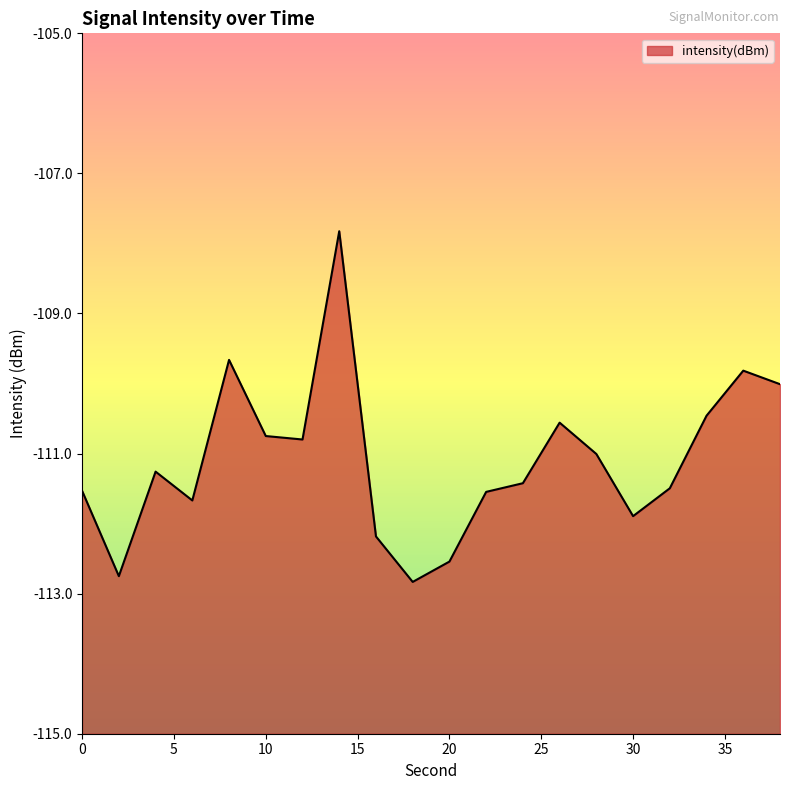

Reading right to left, transcribe all the data shown in this chart.

38=-110.0	36=-109.8	34=-110.5	32=-111.5	30=-111.9	28=-111.0	26=-110.6	24=-111.4	22=-111.5	20=-112.5	18=-112.8	16=-112.2	14=-107.8	12=-110.8	10=-110.7	8=-109.7	6=-111.7	4=-111.3	2=-112.8	0=-111.5